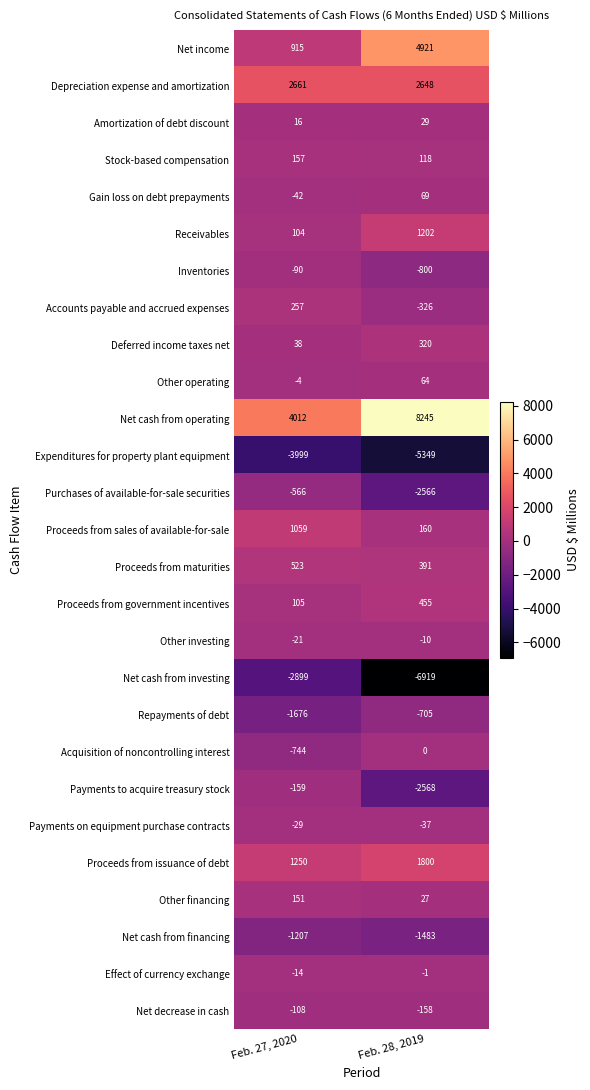

Is it true that Acquisition of noncontrolling interest equals -744 at Feb. 27, 2020?

True